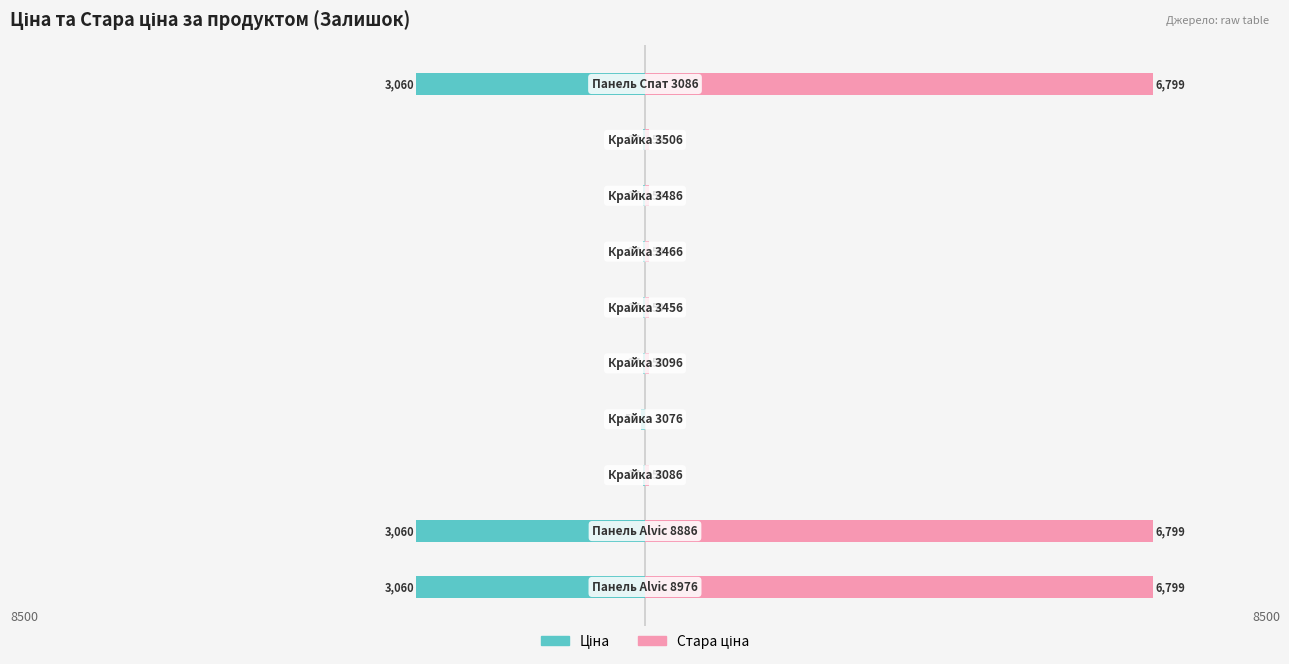

What is the difference between the maximum and second lowest values in the Ціна series?

3032.9